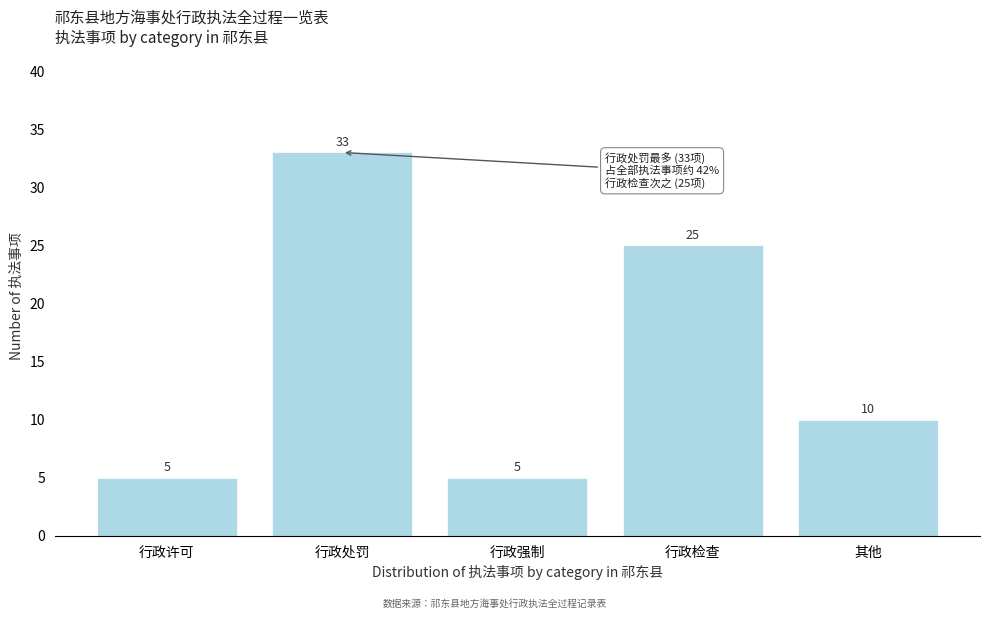

Reading left to right, extract all data points from this chart.

5	33	5	25	10